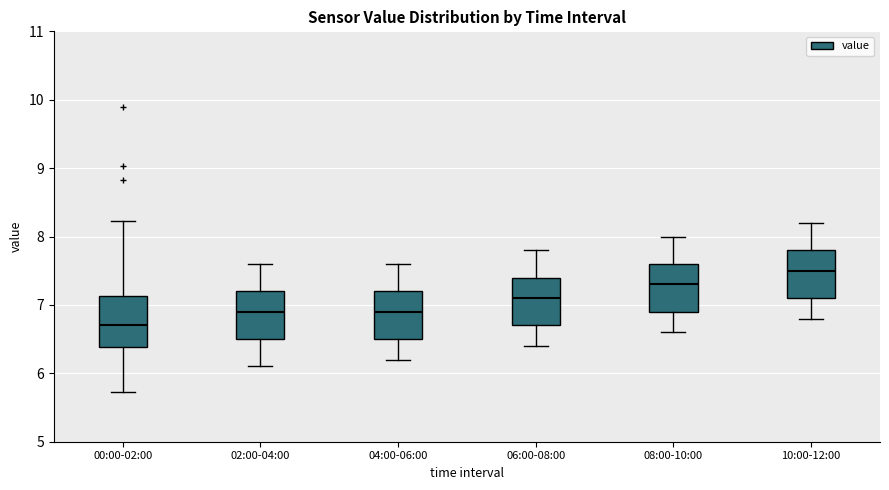

Which box's median line is the lowest?

00:00-02:00